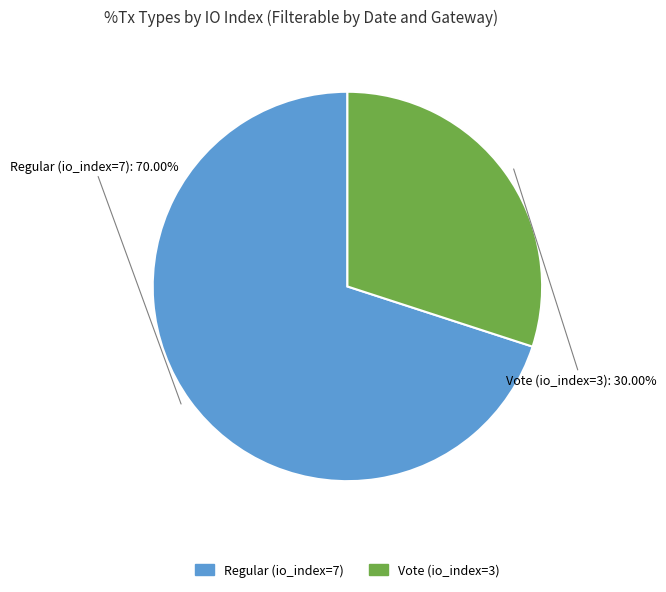

To the nearest percent, what is the combined percentage of Vote (io_index=3) and Regular (io_index=7)?

100%